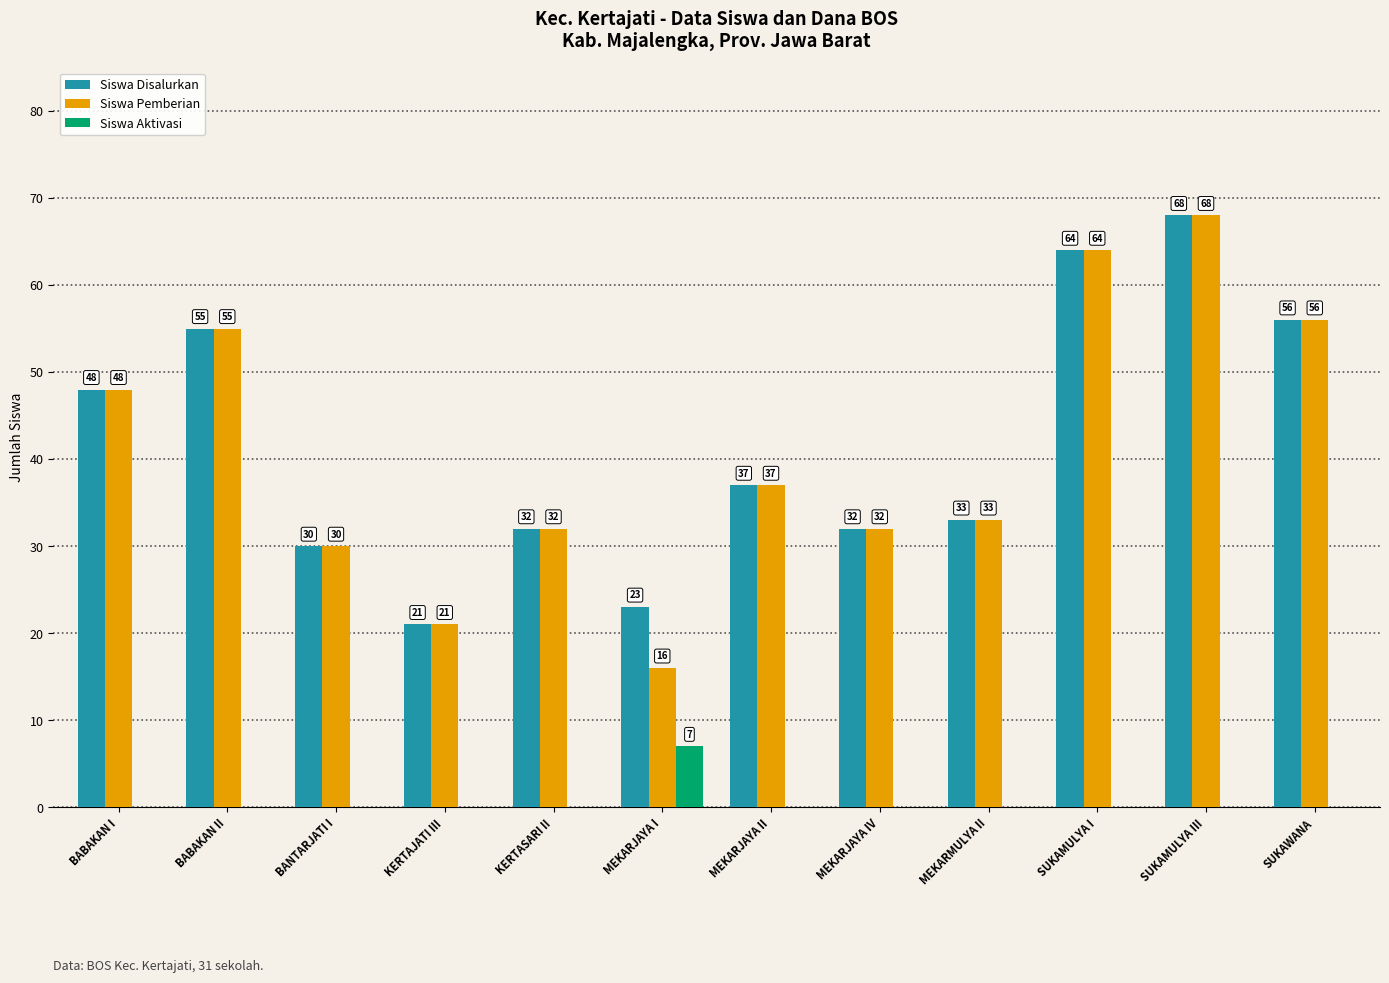

What is the approximate value of Siswa Disalurkan at KERTAJATI III?

21